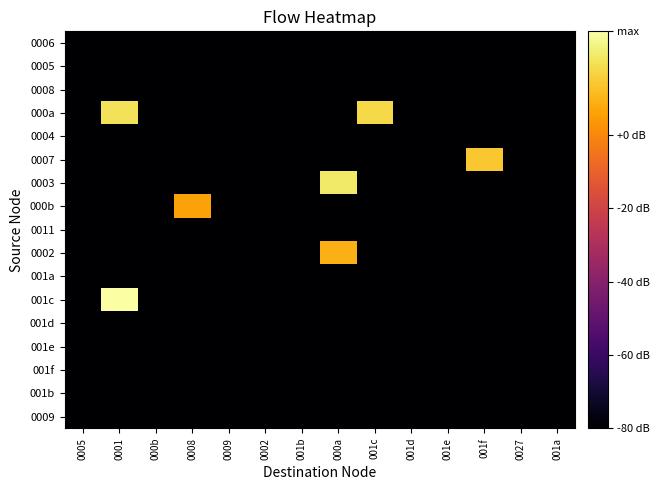

At how many categories does at least one series exceed 0?

5